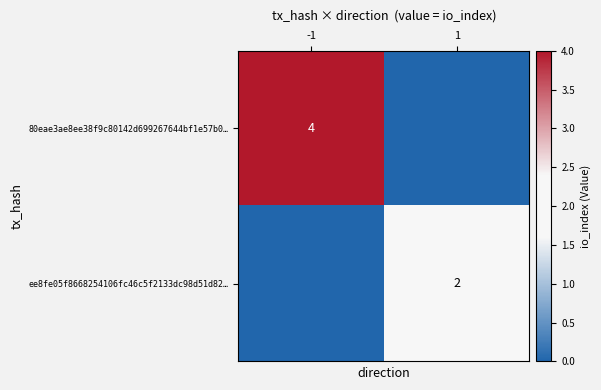

True or false: ee8fe05f8668254106fc46c5f2133dc98d51d82… has a value of 1 at 1.

False